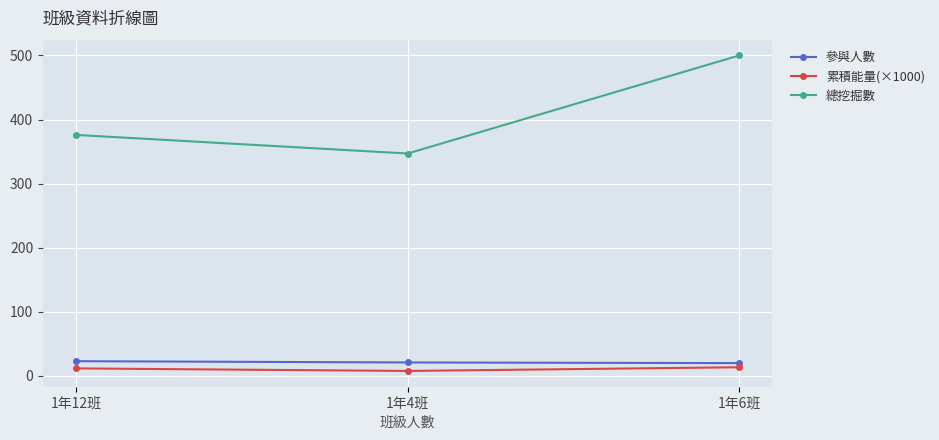

What is the greatest value displayed?

500.0